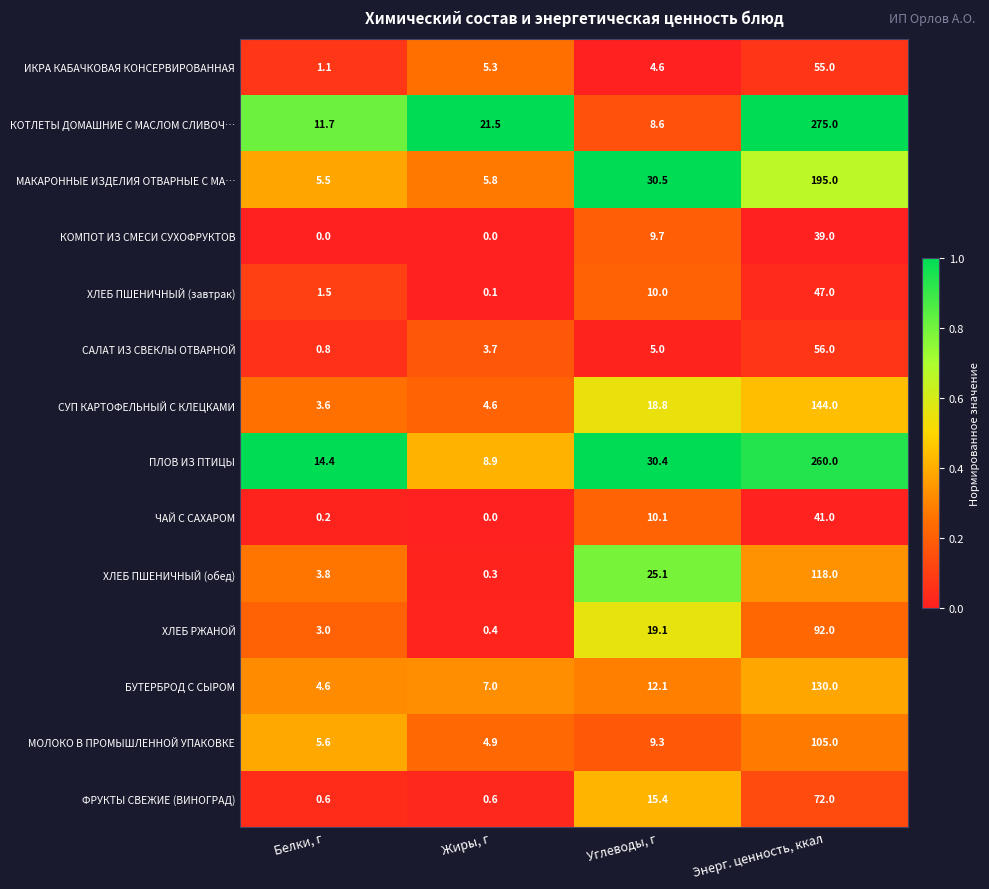

Rank the series by their maximum value, from highest to lowest.

КОТЛЕТЫ ДОМАШНИЕ С МАСЛОМ СЛИВОЧ…, ПЛОВ ИЗ ПТИЦЫ, МАКАРОННЫЕ ИЗДЕЛИЯ ОТВАРНЫЕ С МА…, СУП КАРТОФЕЛЬНЫЙ С КЛЕЦКАМИ, БУТЕРБРОД С СЫРОМ, ХЛЕБ ПШЕНИЧНЫЙ (обед), МОЛОКО В ПРОМЫШЛЕННОЙ УПАКОВКЕ, ХЛЕБ РЖАНОЙ, ФРУКТЫ СВЕЖИЕ (ВИНОГРАД), САЛАТ ИЗ СВЕКЛЫ ОТВАРНОЙ, ИКРА КАБАЧКОВАЯ КОНСЕРВИРОВАННАЯ, ХЛЕБ ПШЕНИЧНЫЙ (завтрак), ЧАЙ С САХАРОМ, КОМПОТ ИЗ СМЕСИ СУХОФРУКТОВ